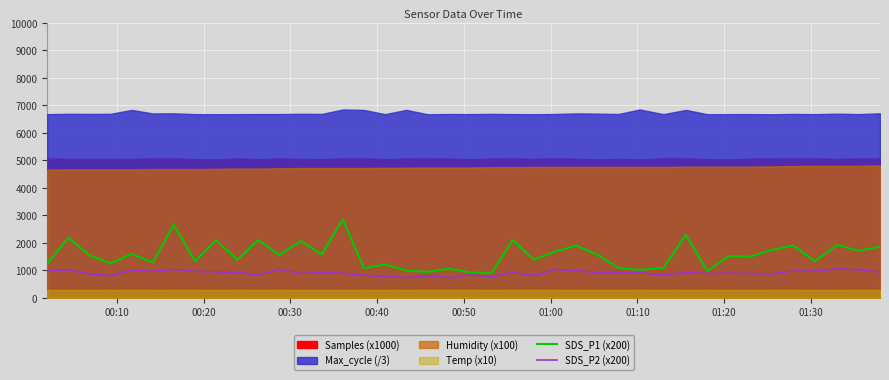

What is the highest value of the SDS_P2 (x200) series?

1056.0